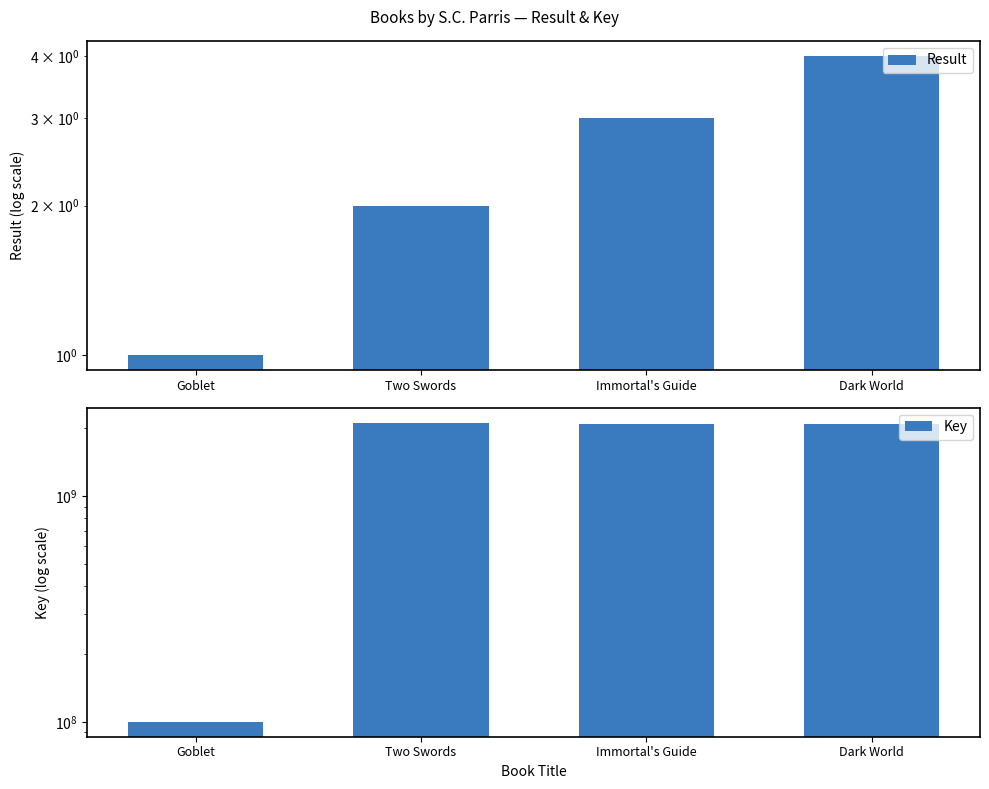

Rank the series by their maximum value, from highest to lowest.

Key, Result